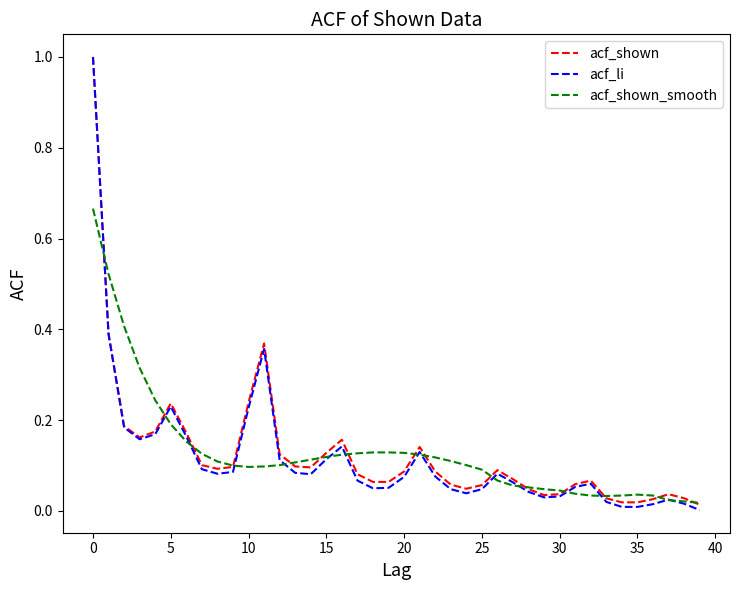

What is the maximum value for acf_li?

1.0